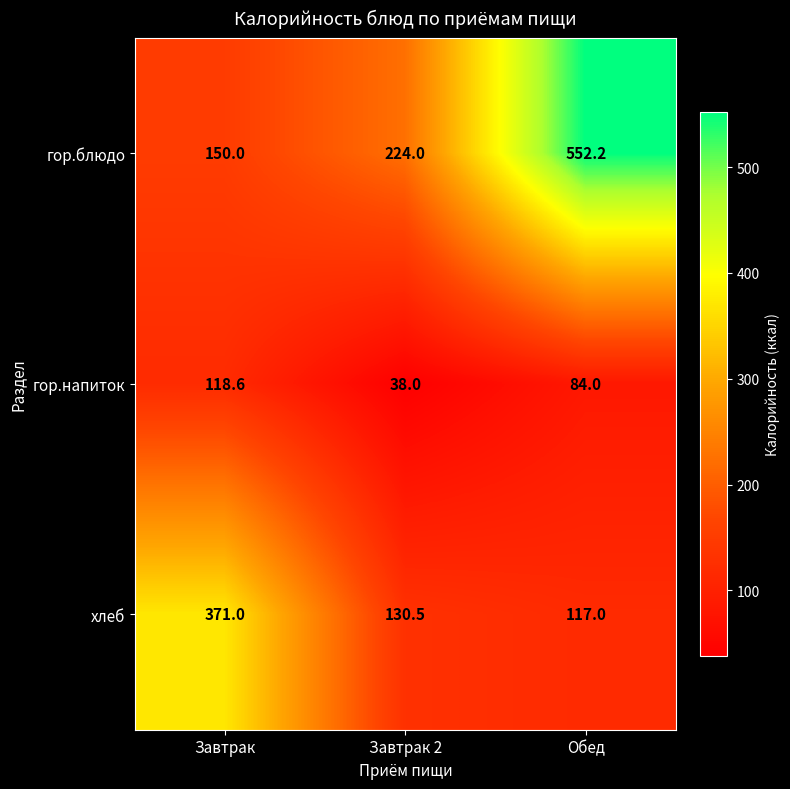

At which label is гор.блюдо closest to 351?

Завтрак 2